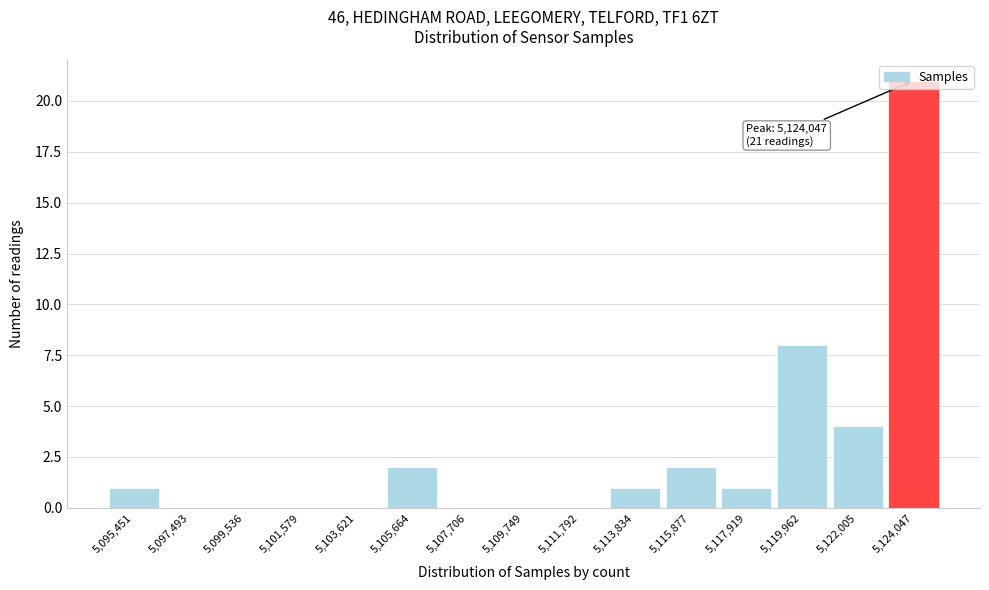

Which range on the x-axis has the tallest bar?

5123000 to 5125000